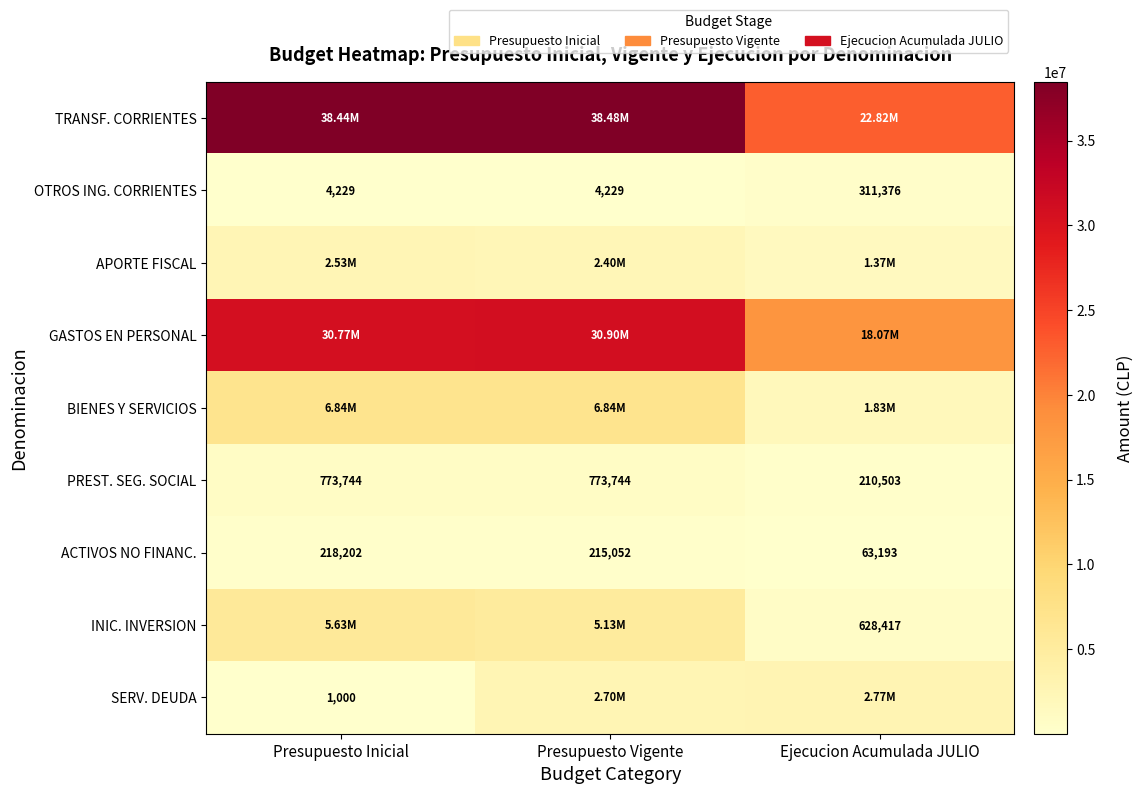

Which category has the lowest value in the PREST. SEG. SOCIAL series?

Ejecucion Acumulada JULIO